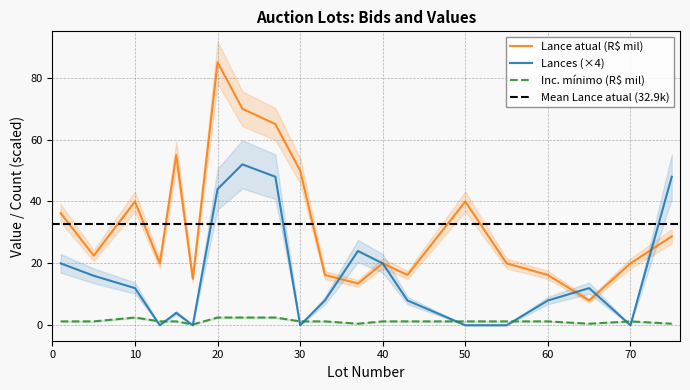

Which category has the highest value across all series?

20